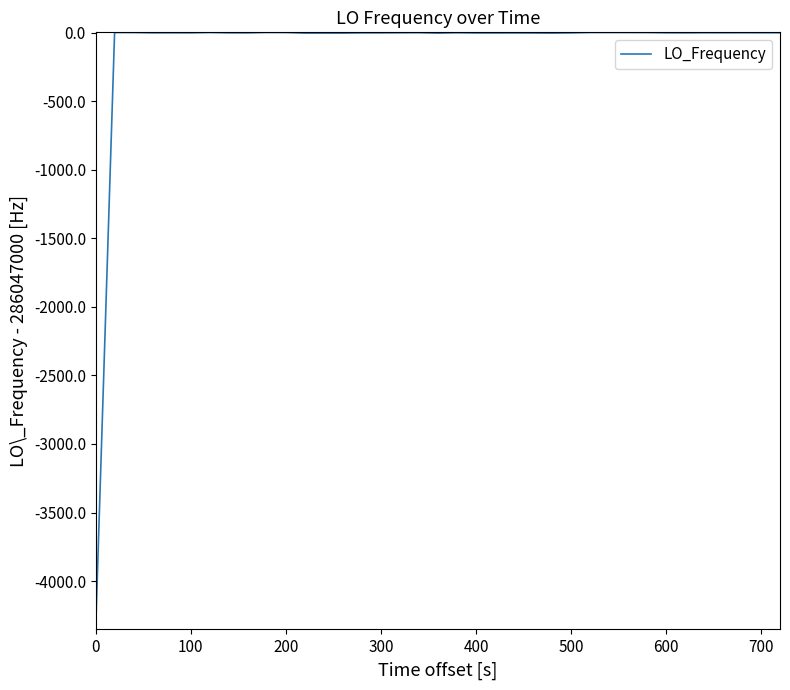

What is the smallest value displayed?

-4351.9